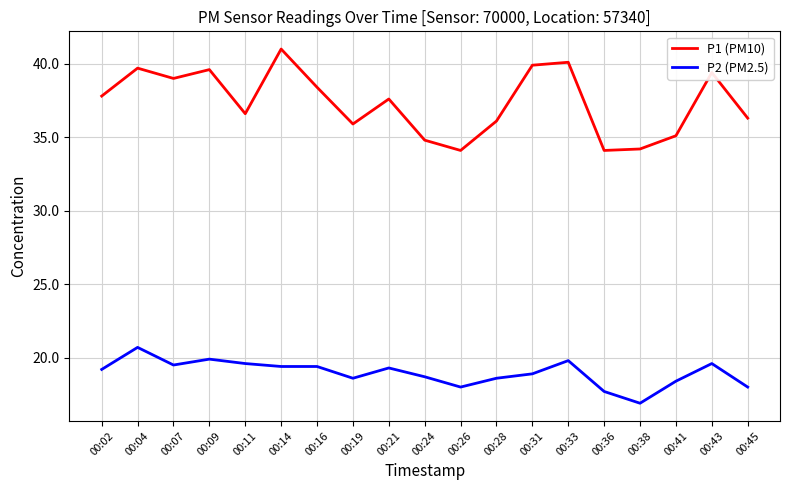

Rank the series at 00:16 from lowest to highest value.

P2 (PM2.5), P1 (PM10)